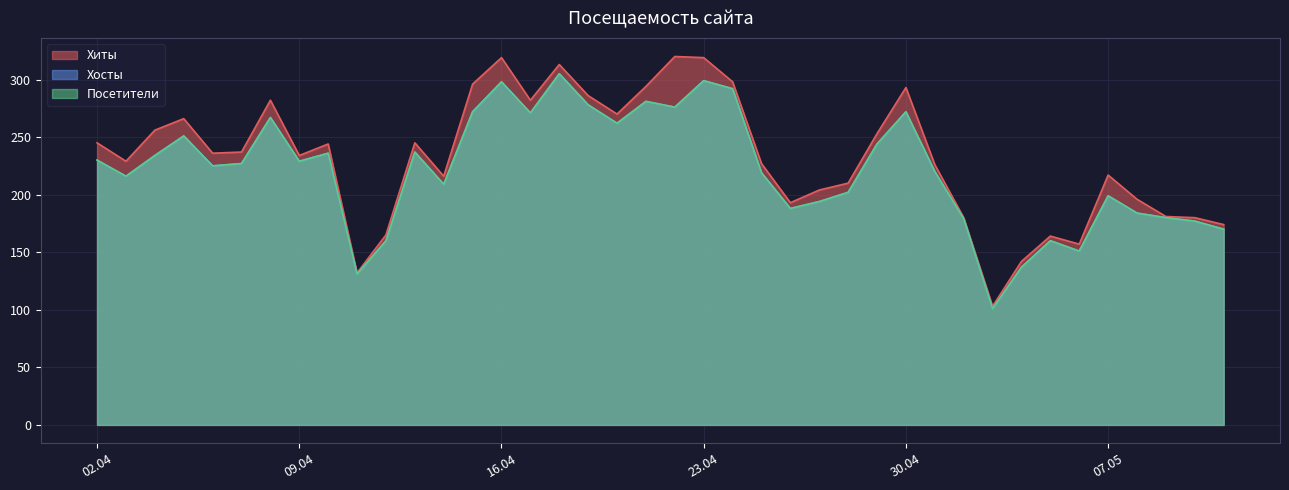

What is the approximate value of Хосты at 2024-05-07, to the nearest 5?

200